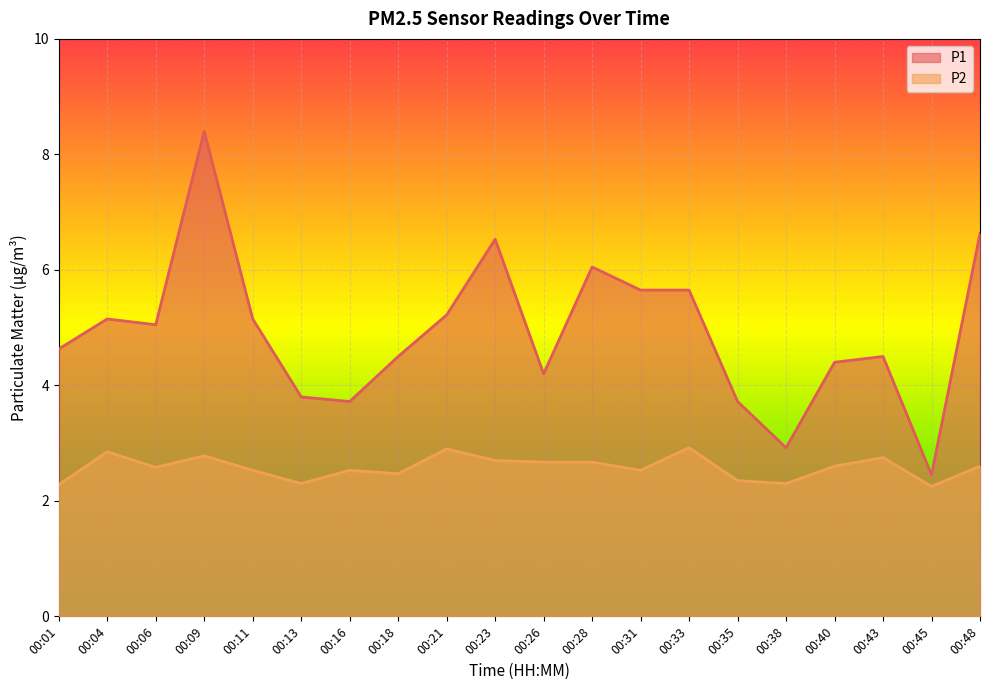

Reading left to right, what are all the values shown in this chart?

P1: 00:01=4.6	00:04=5.2	00:06=5.0	00:09=8.4	00:11=5.2	00:13=3.8	00:16=3.7	00:18=4.5	00:21=5.2	00:23=6.5	00:26=4.2	00:28=6.0	00:31=5.7	00:33=5.7	00:35=3.7	00:38=2.9	00:40=4.4	00:43=4.5	00:45=2.5	00:48=6.6
P2: 00:01=2.3	00:04=2.9	00:06=2.6	00:09=2.8	00:11=2.5	00:13=2.3	00:16=2.5	00:18=2.5	00:21=2.9	00:23=2.7	00:26=2.7	00:28=2.7	00:31=2.5	00:33=2.9	00:35=2.4	00:38=2.3	00:40=2.6	00:43=2.8	00:45=2.2	00:48=2.6